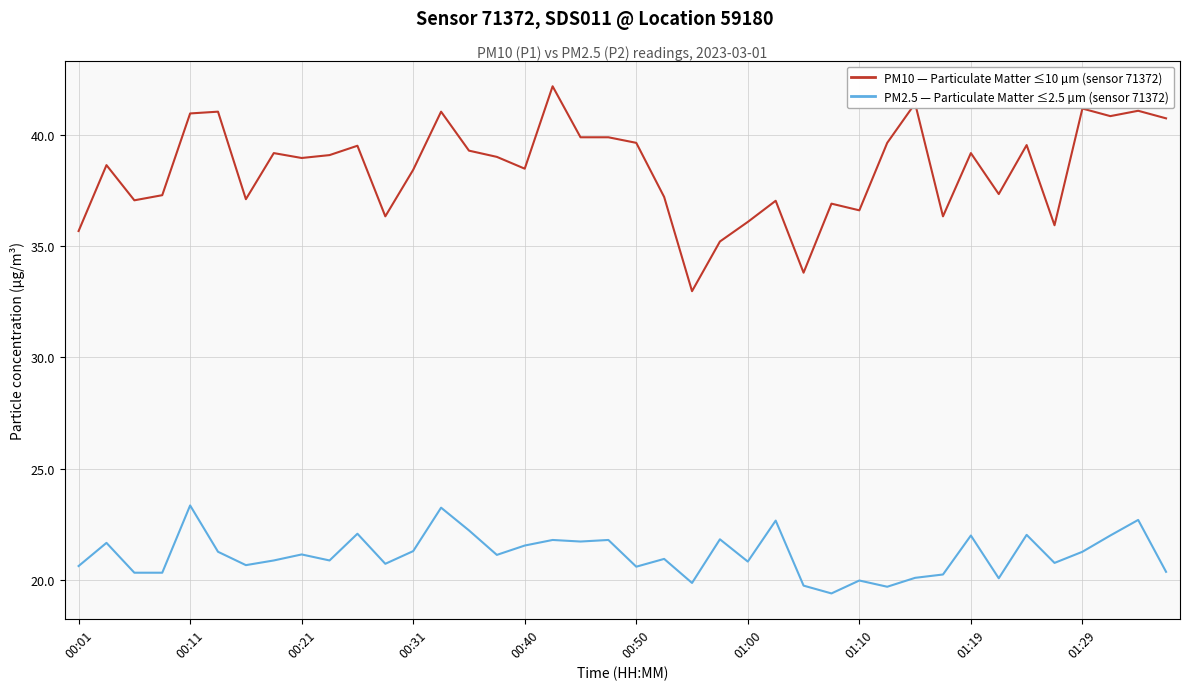

What is the minimum value shown in the chart?

19.4